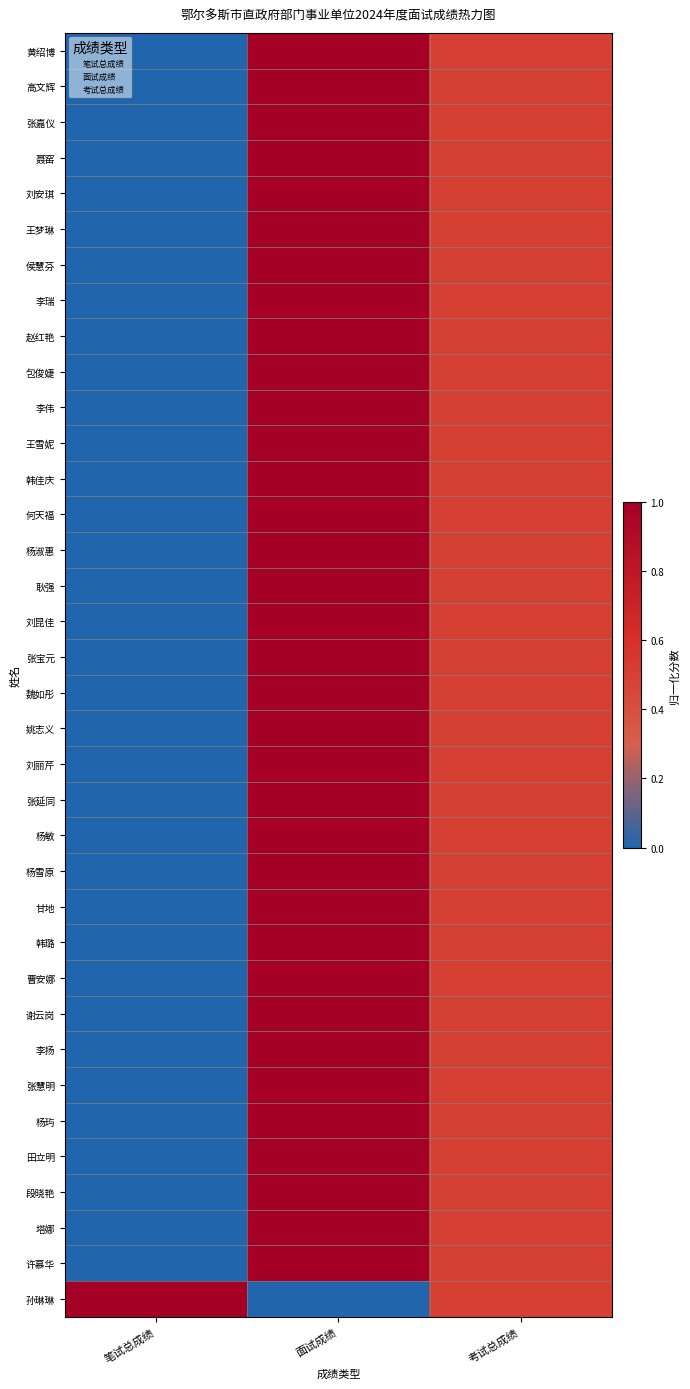

What is the maximum value for 王梦琳?

1.0